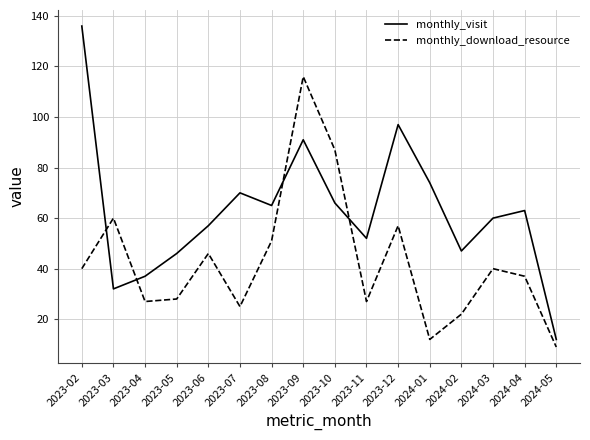

What is the difference between the maximum and minimum values in the monthly_download_resource series?

107